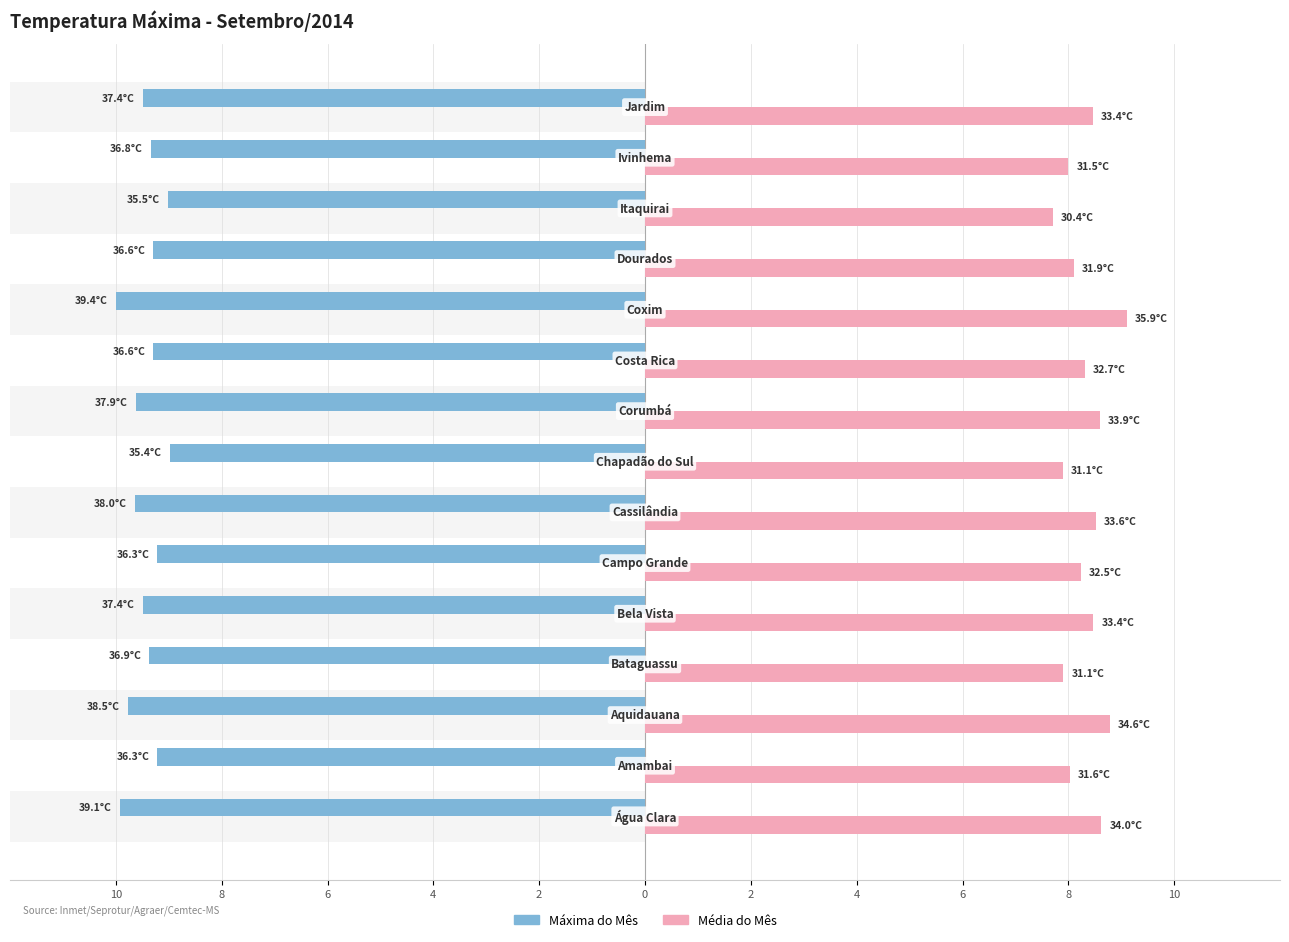

What are all the series names shown in the legend?

Máxima do Mês, Média do Mês